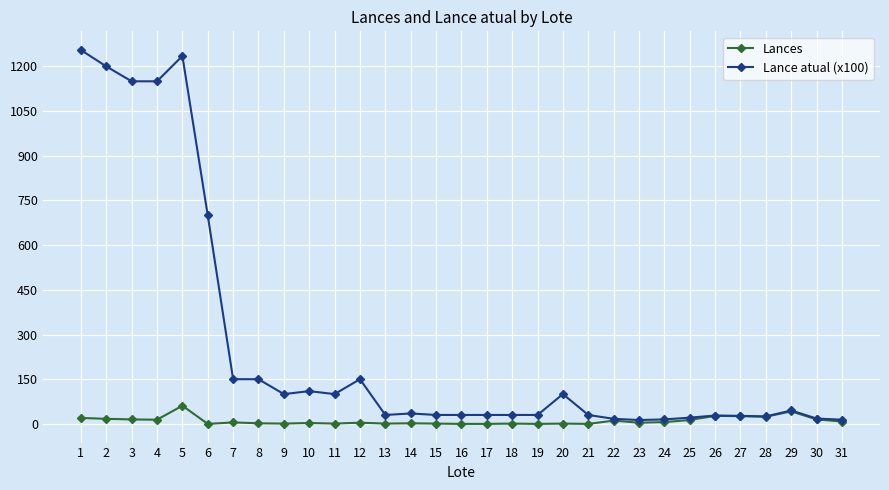

Rank the series by their average value, from highest to lowest.

Lance atual (x100), Lances